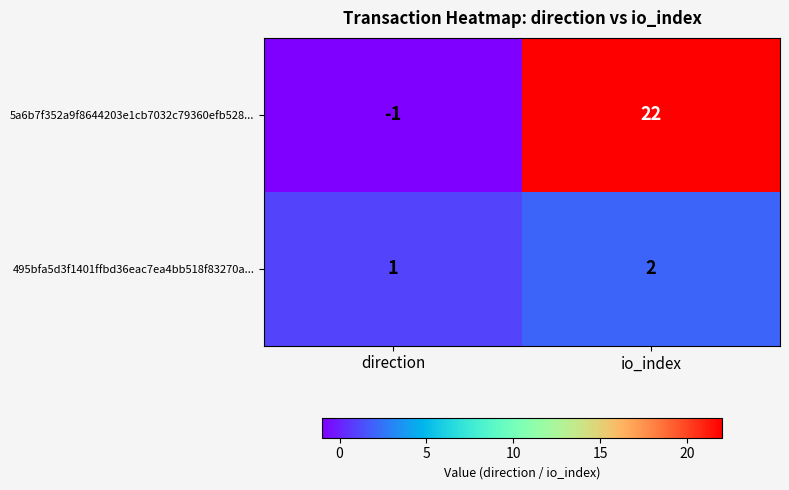

What is the total value across all series at io_index?

24